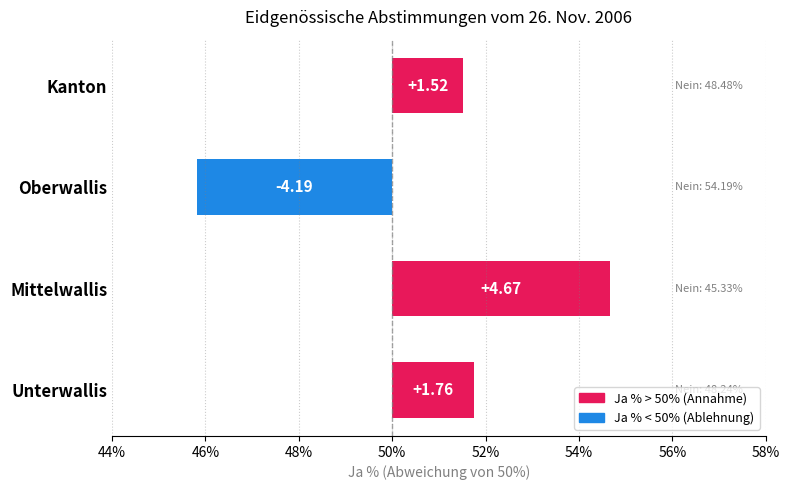

What is the sum of all values?

3.8